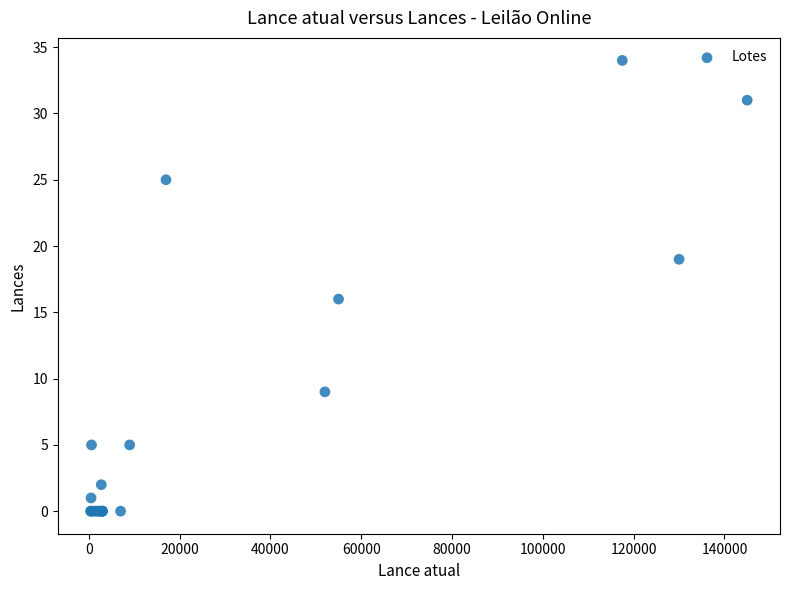

What Y value in the scatter plot is closest to 17?

16